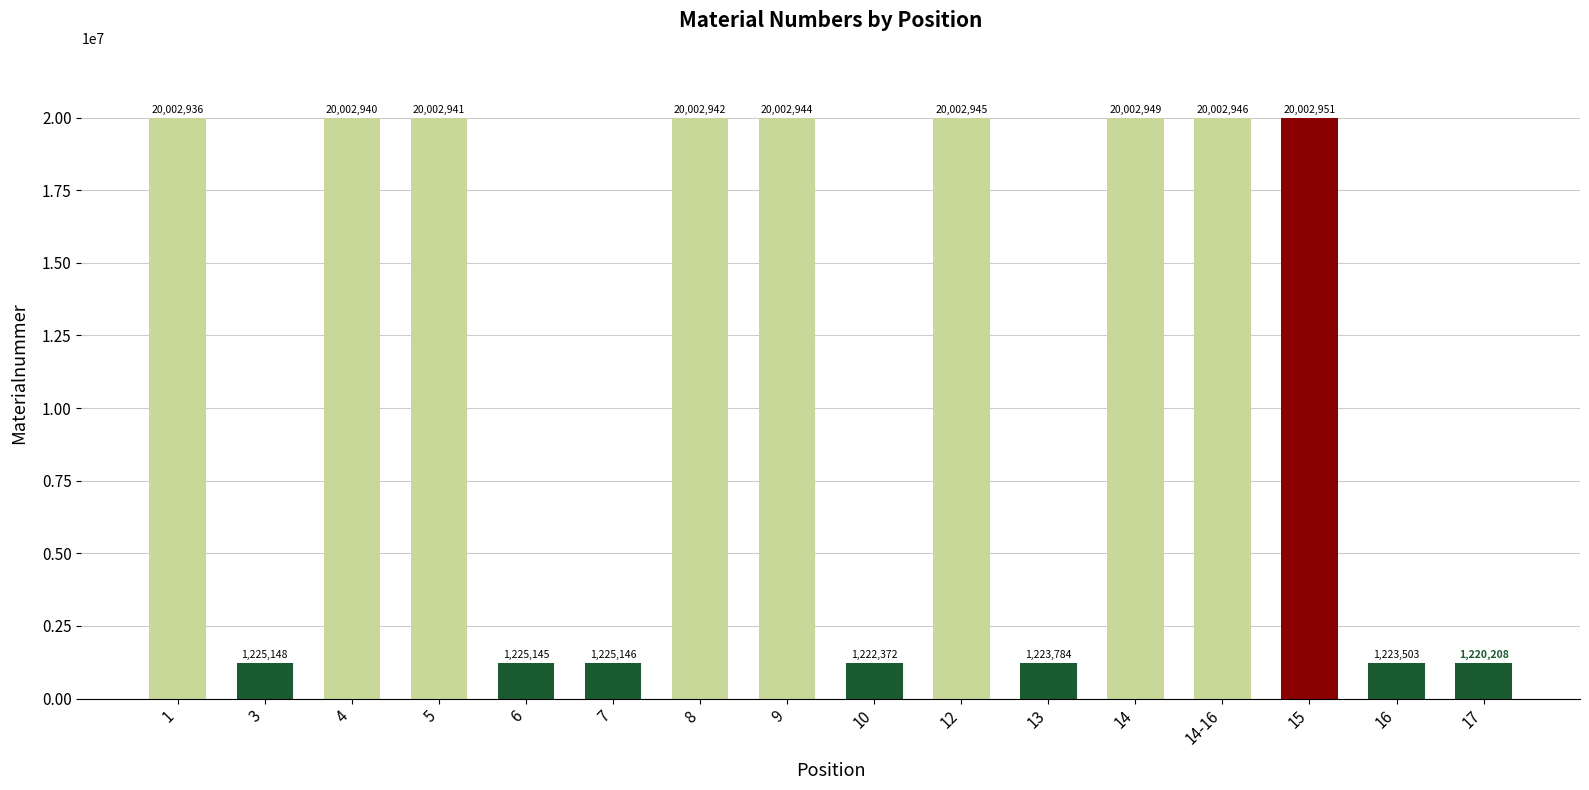

Count the number of data series in this chart.

1